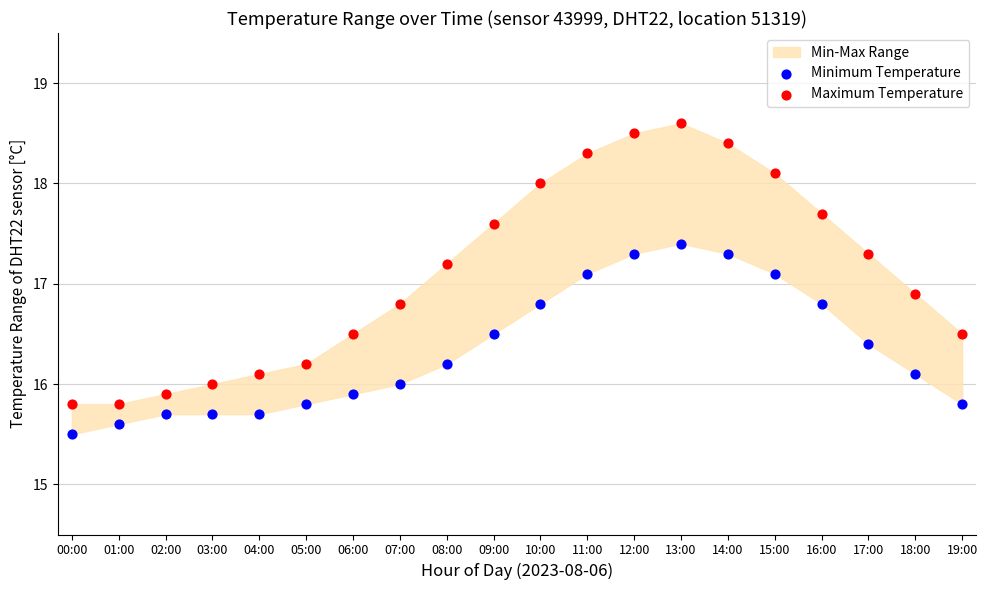

Which series contains the highest Y value?

Maximum Temperature